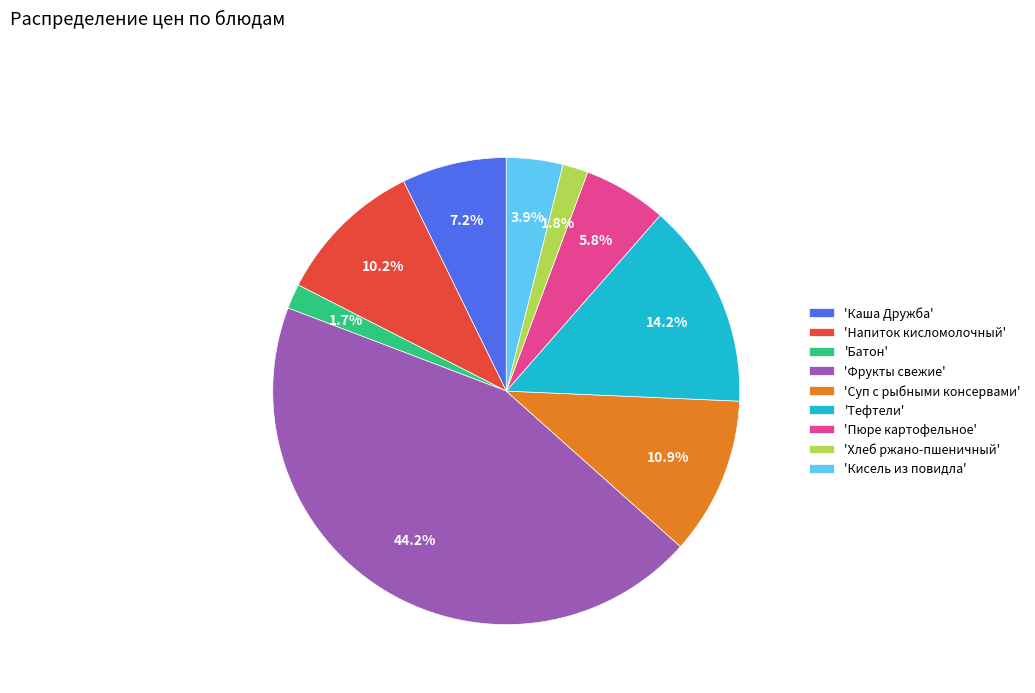

How much of the chart is everything except 'Суп с рыбными консервами'?

89.1%